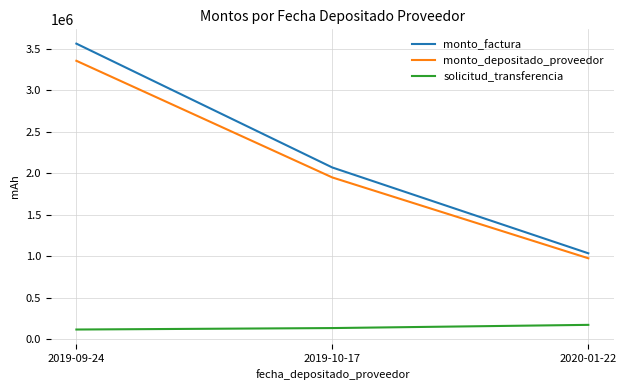

Which series has the widest spread of values?

monto_factura